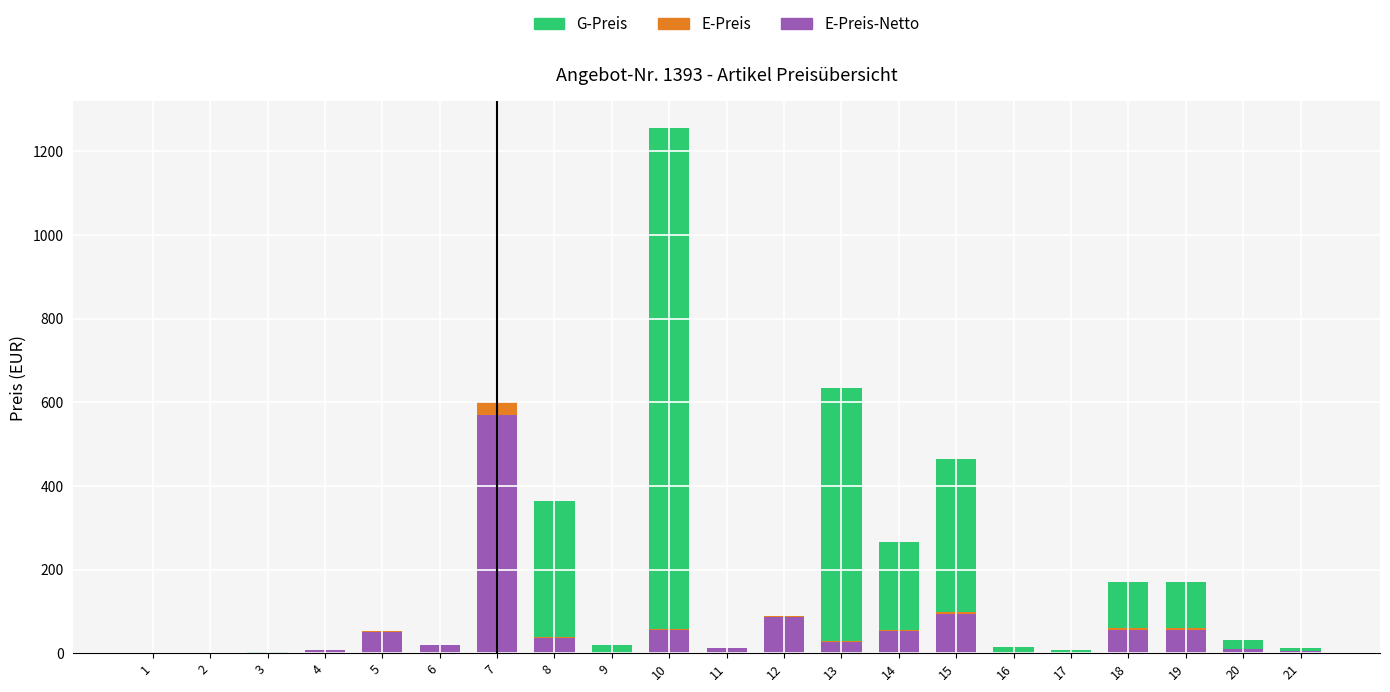

At which category is the sum across all series the highest?

10